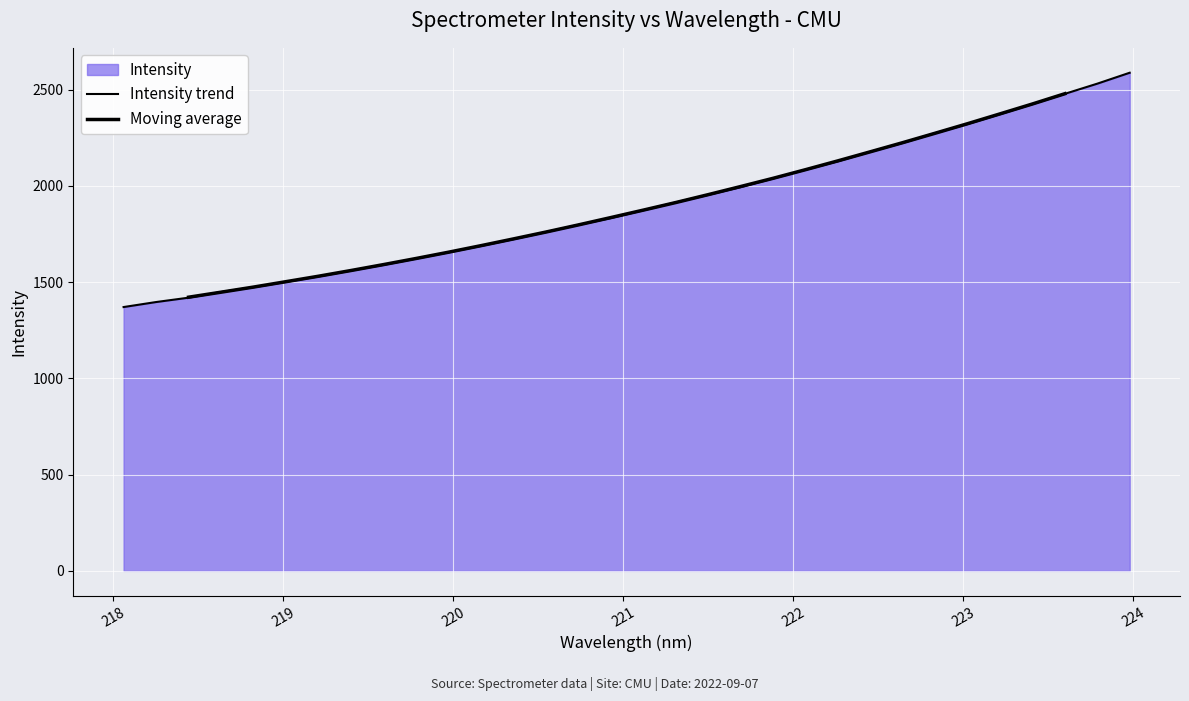

What is the sum of the values at 220.5444 and 222.8355?

4034.5